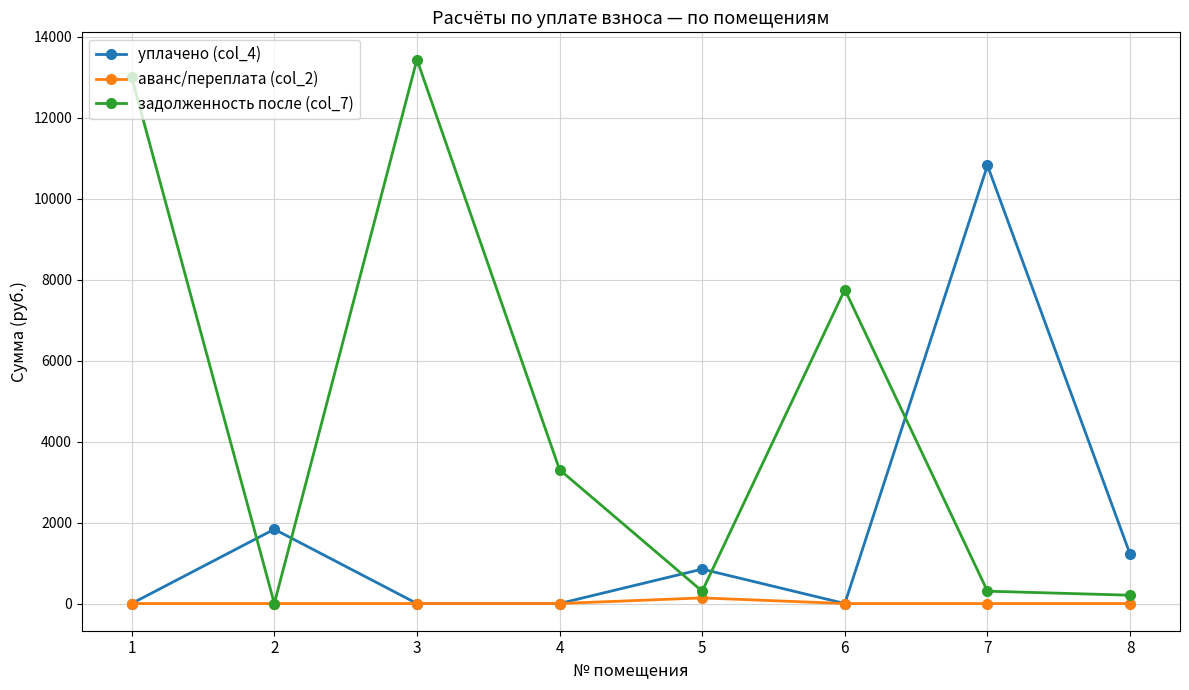

At how many categories does at least one series exceed 12245?

2